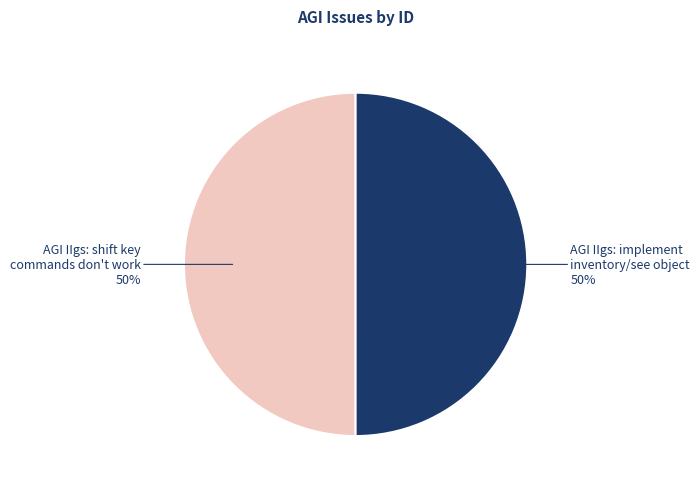

To the nearest percent, what portion does AGI IIgs: shift key commands don't work represent?

50%